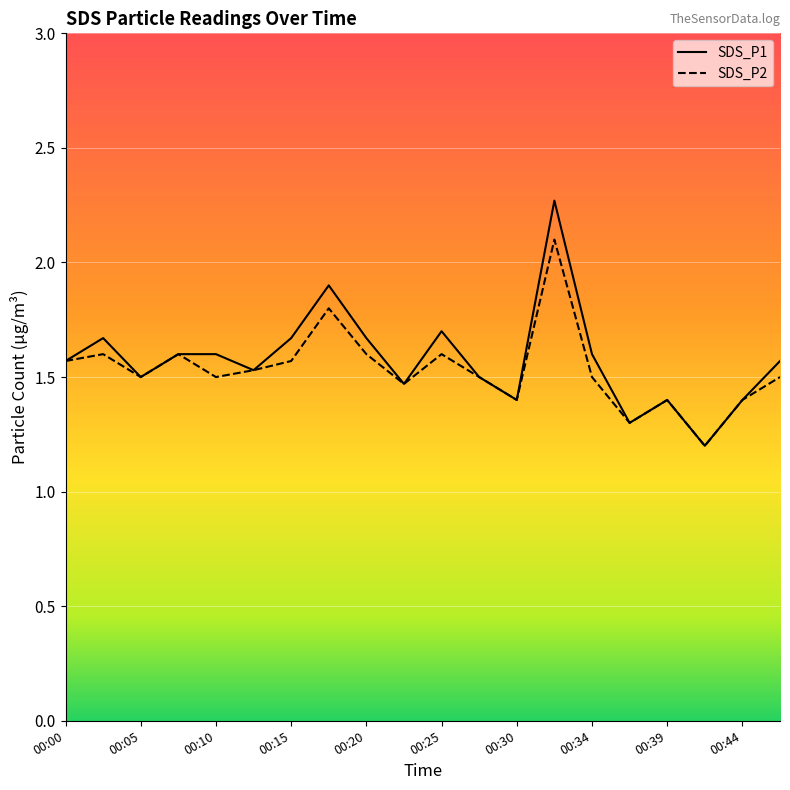

Is the value of SDS_P1 at 00:17 greater than the value of SDS_P2 at 00:10?

Yes